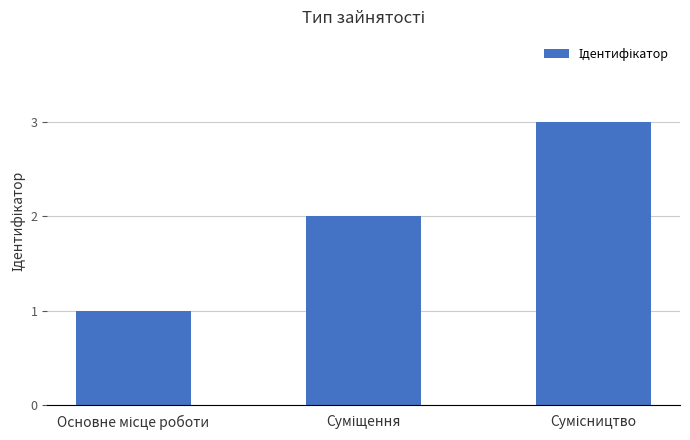

What is the sum of all values?

6